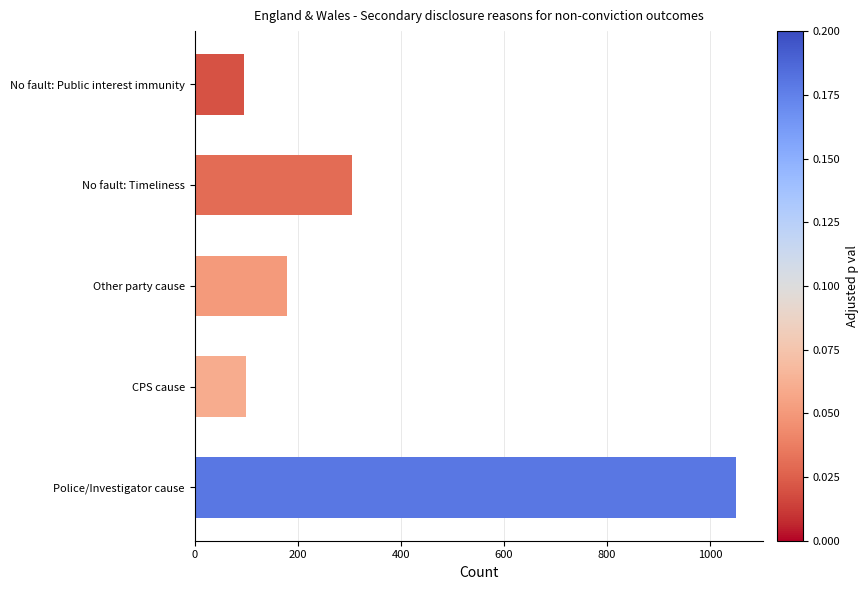

What is the average value?

346